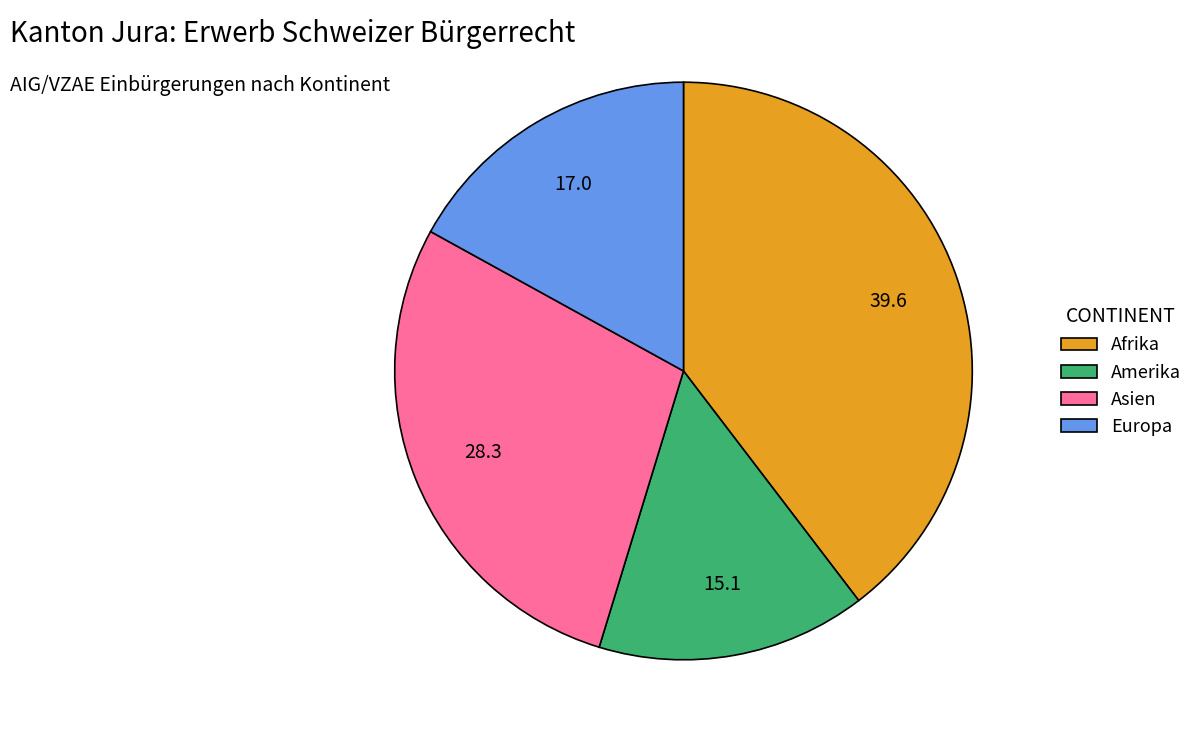

Approximately how many times larger is the value at Asien compared to Amerika?

1.9